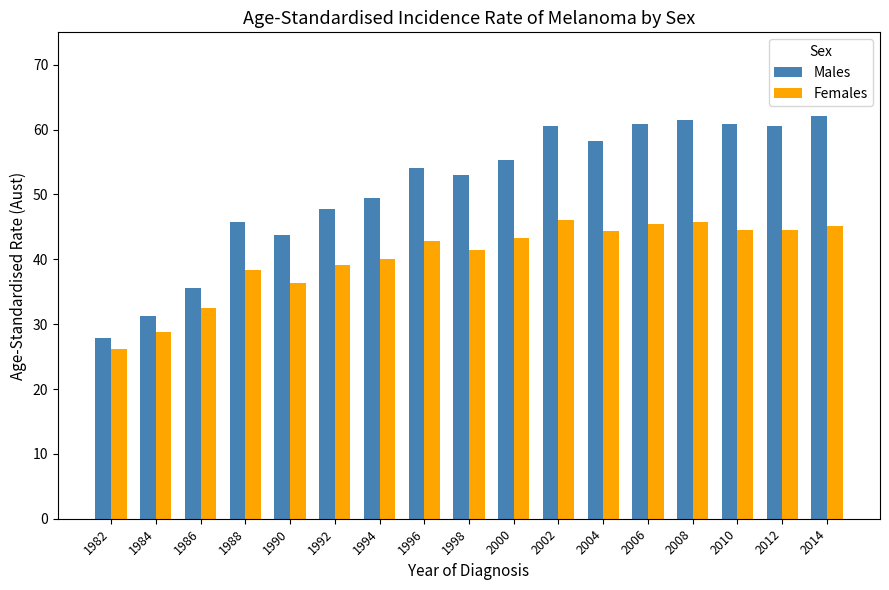

What is the maximum value shown in the chart?

62.1